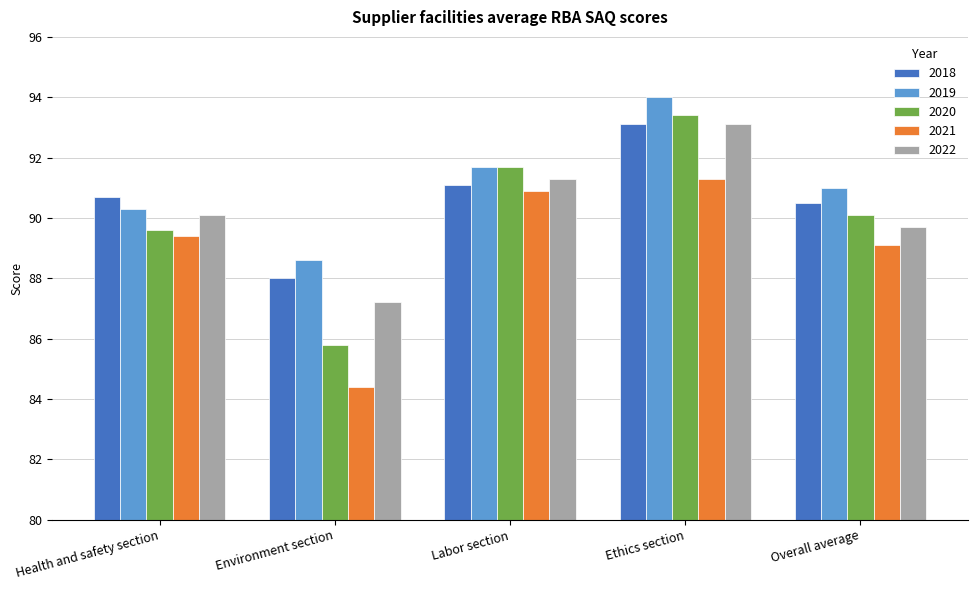

Reading right to left, list all the values displayed in this chart.

2018: 90.5	93.1	91.1	88.0	90.7
2019: 91.0	94.0	91.7	88.6	90.3
2020: 90.1	93.4	91.7	85.8	89.6
2021: 89.1	91.3	90.9	84.4	89.4
2022: 89.7	93.1	91.3	87.2	90.1